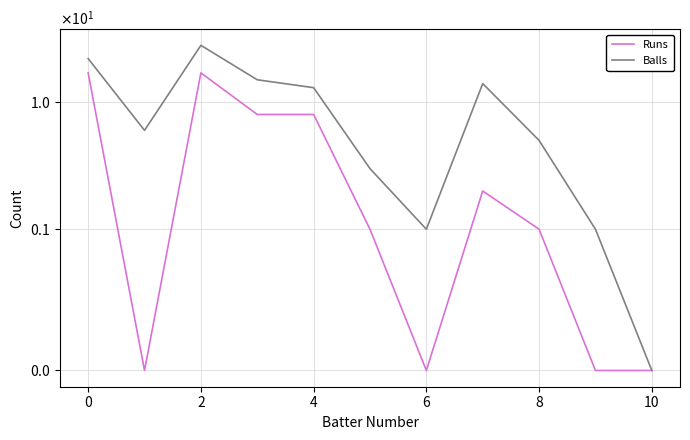

What are all the series names shown in the legend?

Runs, Balls